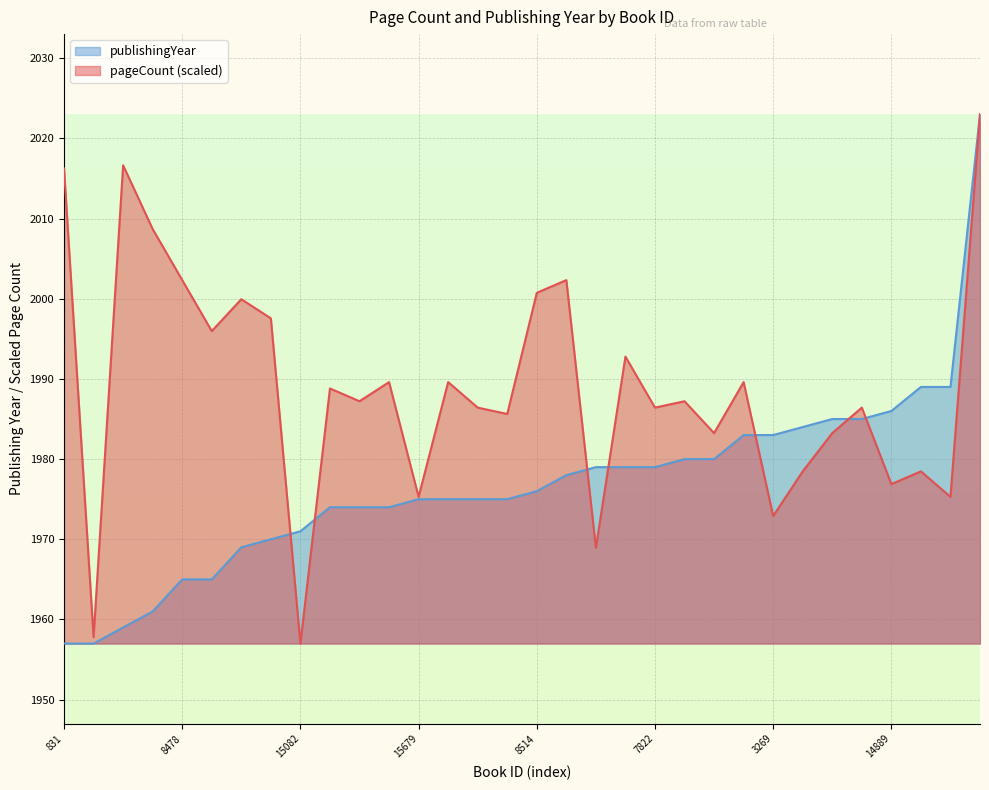

Which series ends up on top after the final intersection of pageCount and publishingYear?

publishingYear